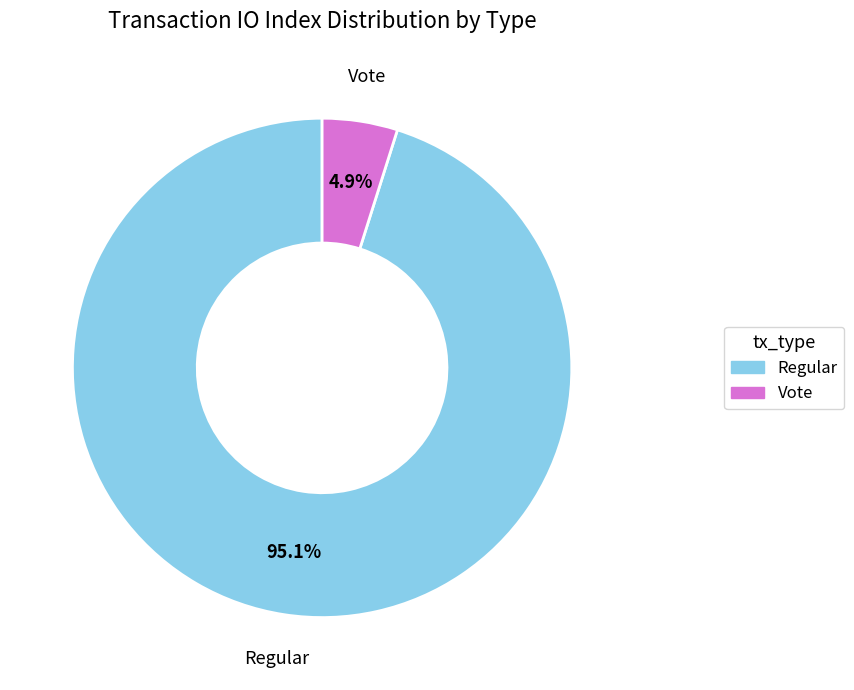

To the nearest percent, what is the average slice percentage?

50%